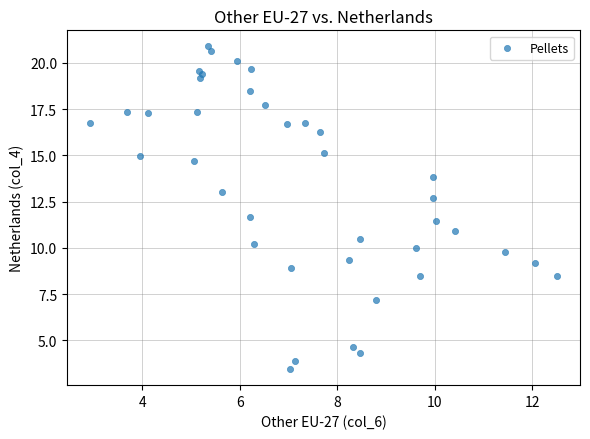

What Y value in the scatter plot is closest to 12?

11.7